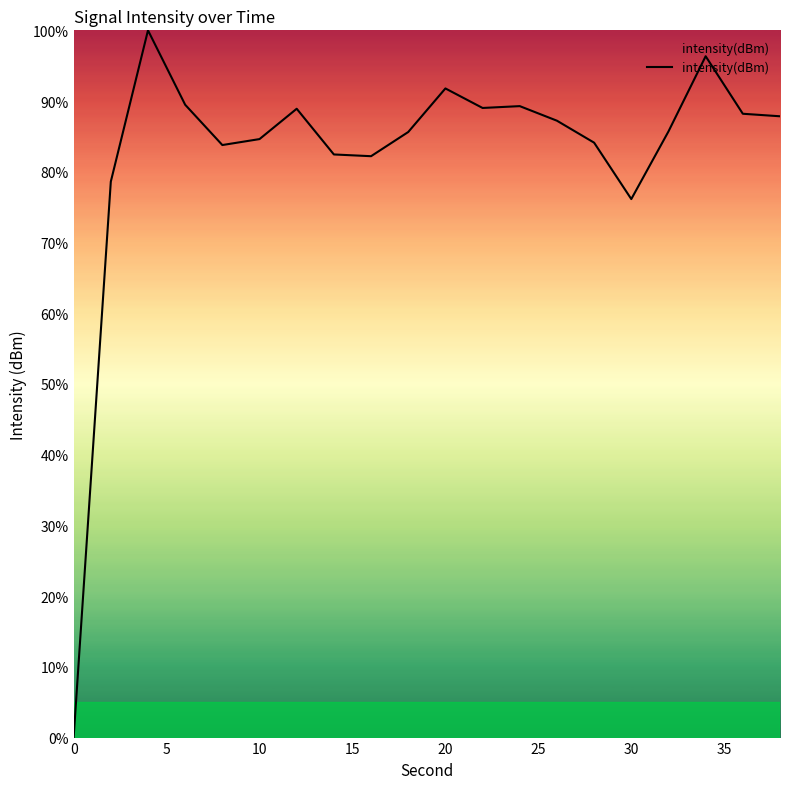

What is the difference between the maximum and minimum values?

100.0